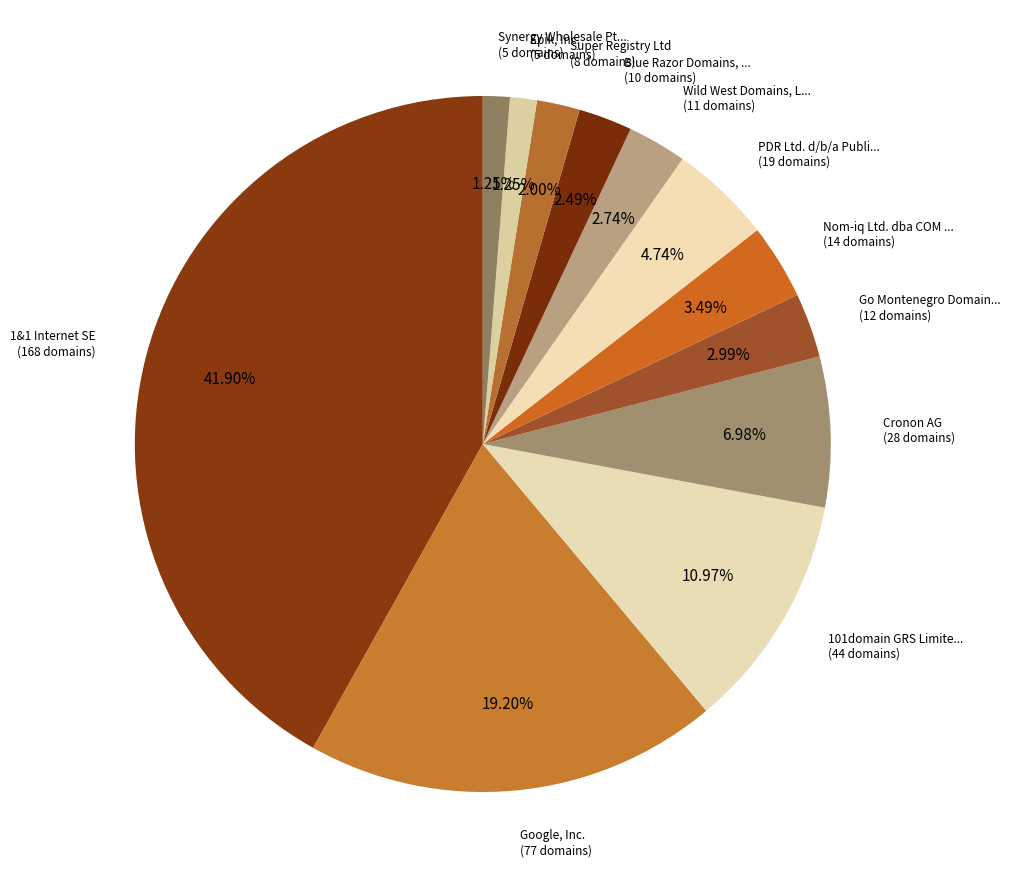

How many segments does this pie chart have?

12